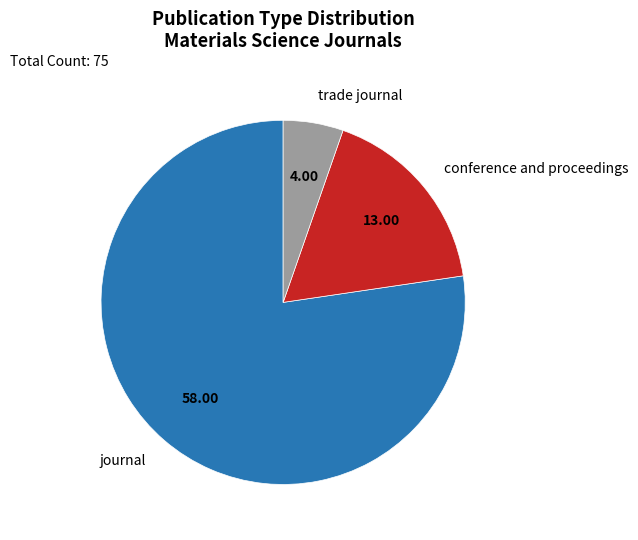

Does any single category account for the majority?

Yes